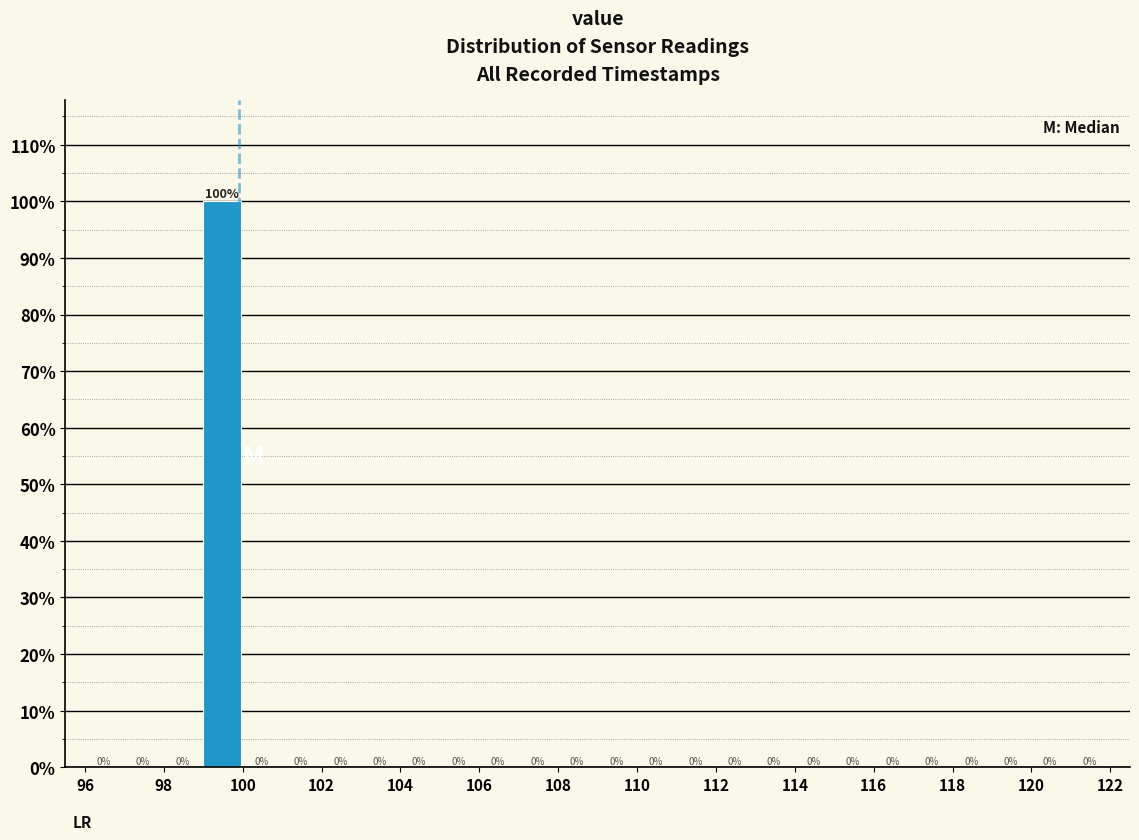

What is the height of the bar covering 99 to 100 on the x-axis?

100